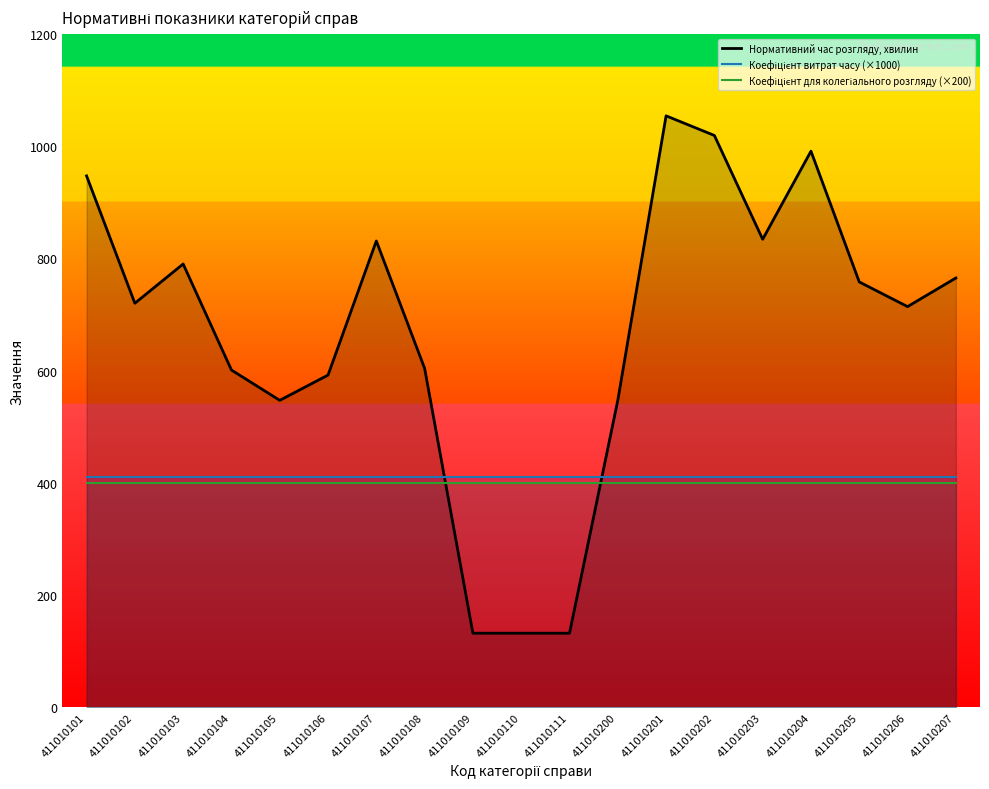

What is the average value of the Нормативний час розгляду, хвилин series?

669